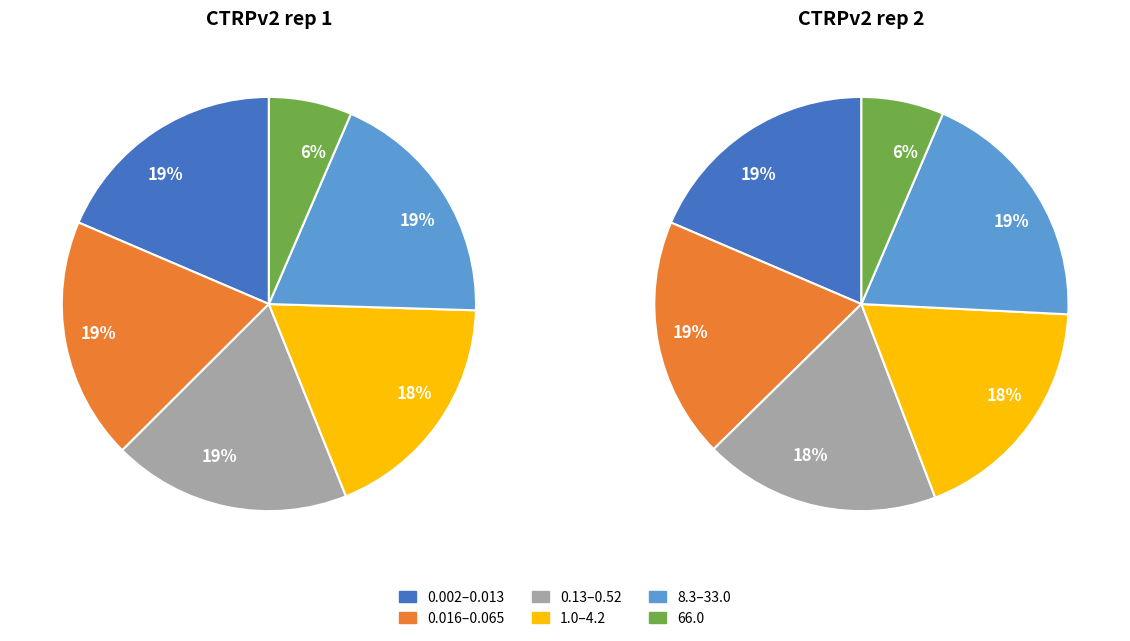

Is it true that 4 is 1% of the pie?

False